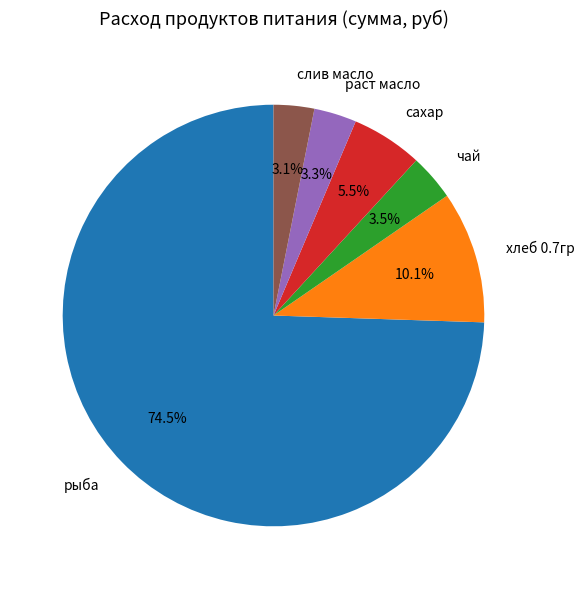

Count the number of slices in the pie.

6